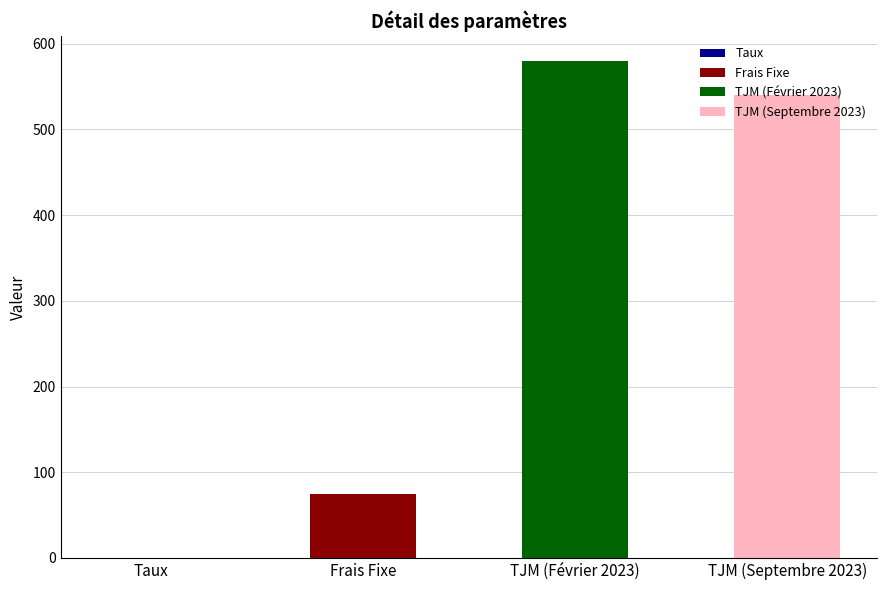

What is the difference between the values at Taux and Frais Fixe?

74.9